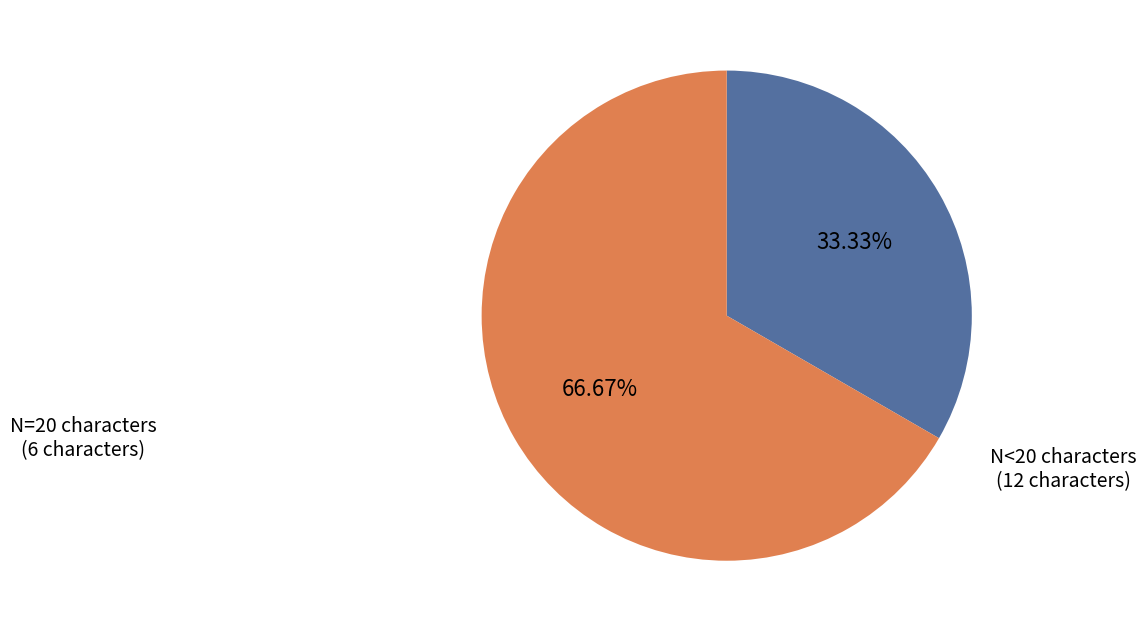

Is there a majority slice in this chart?

Yes